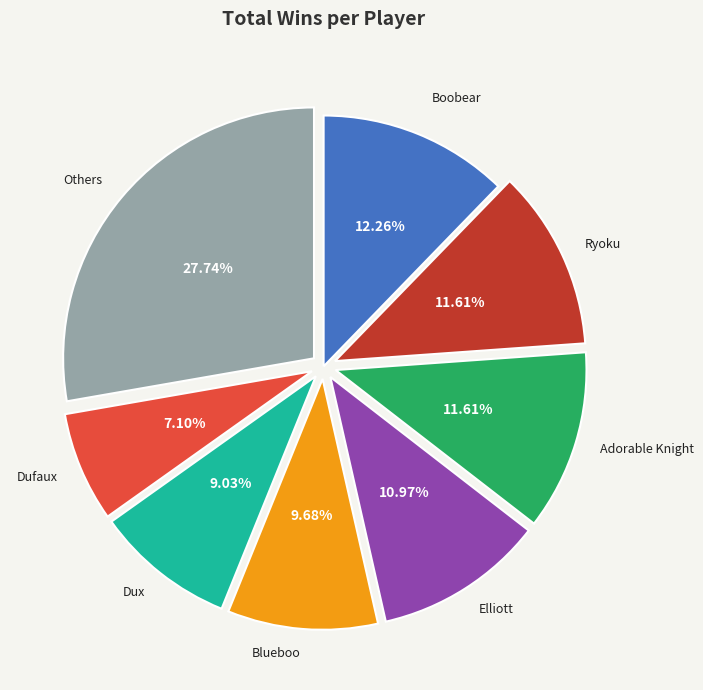

Approximately how many times larger is the value at Adorable Knight compared to Others?

0.4